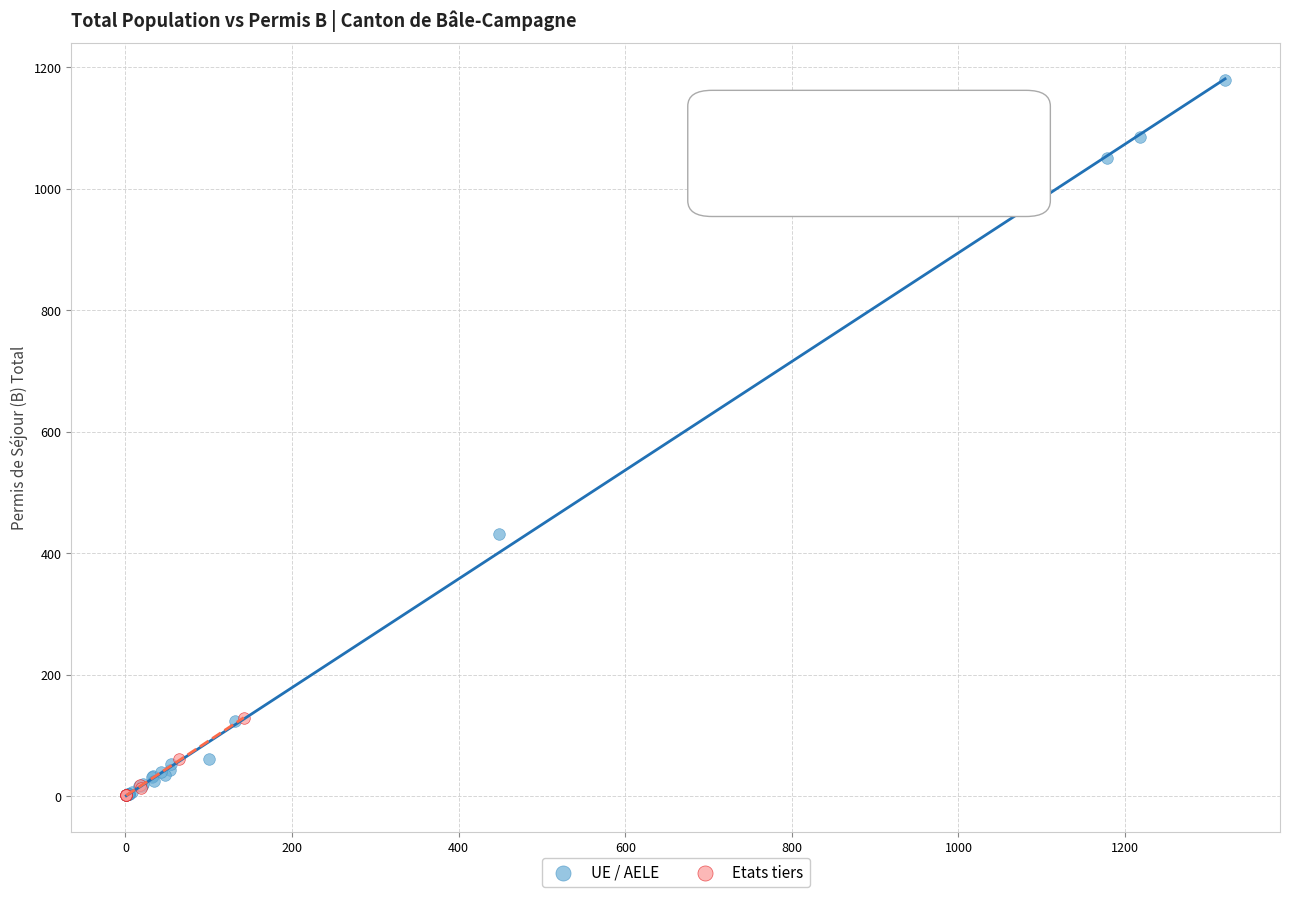

Which series has the widest spread of Y values?

UE / AELE